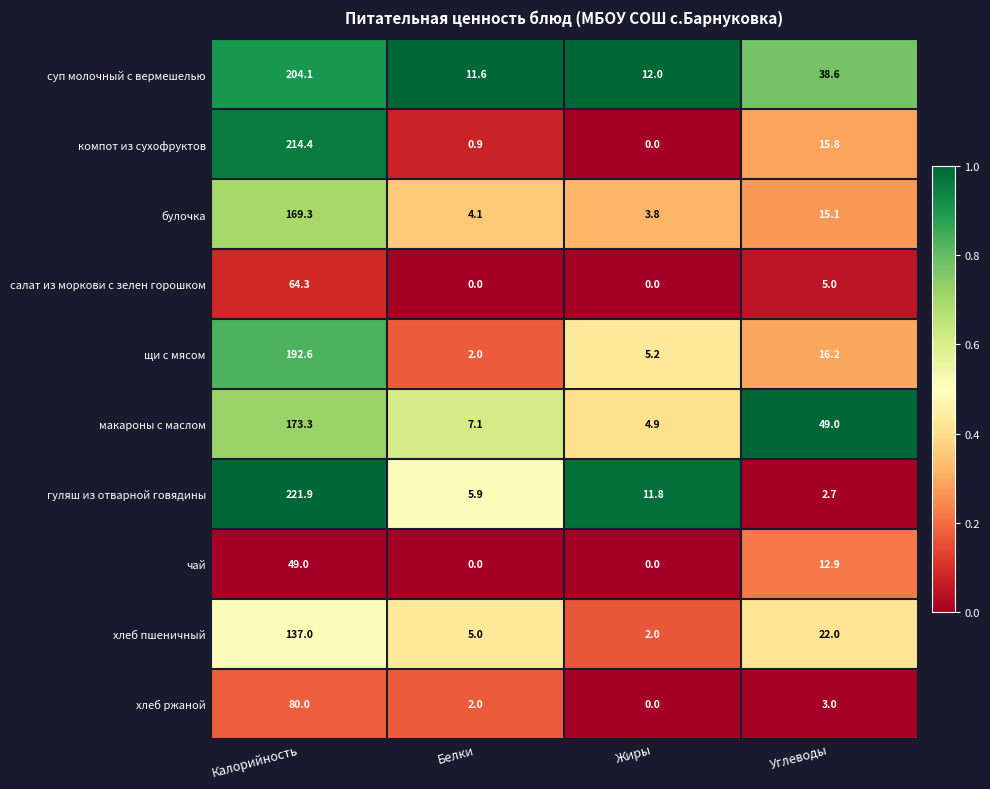

How many data points in щи с мясом are less than 16?

2